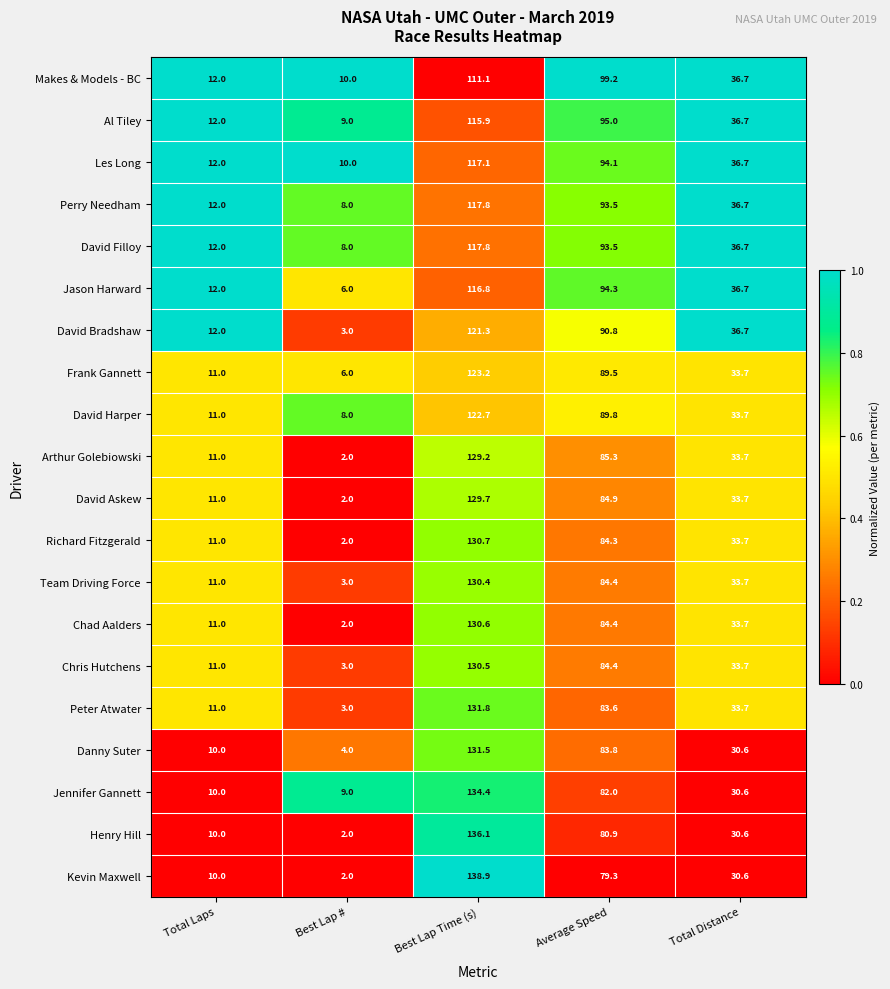

Rank the categories by Al Tiley value from highest to lowest.

Best Lap Time (s), Average Speed, Total Distance, Total Laps, Best Lap #